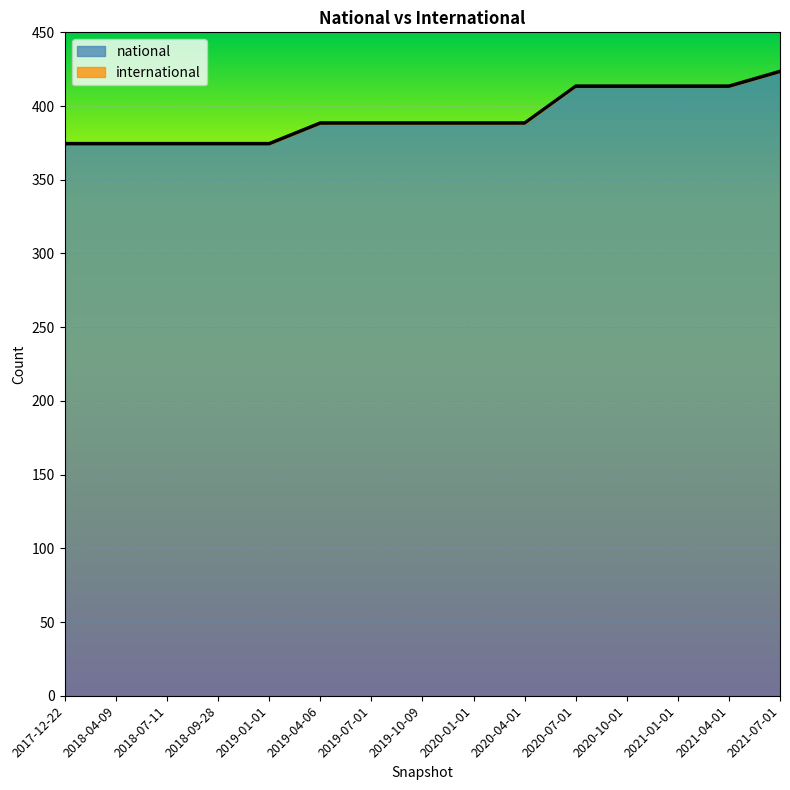

What position from the right is 2021-01-01?

3